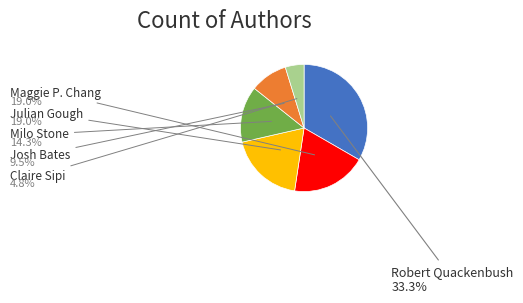

Which category has the biggest portion of the pie?

Robert Quackenbush